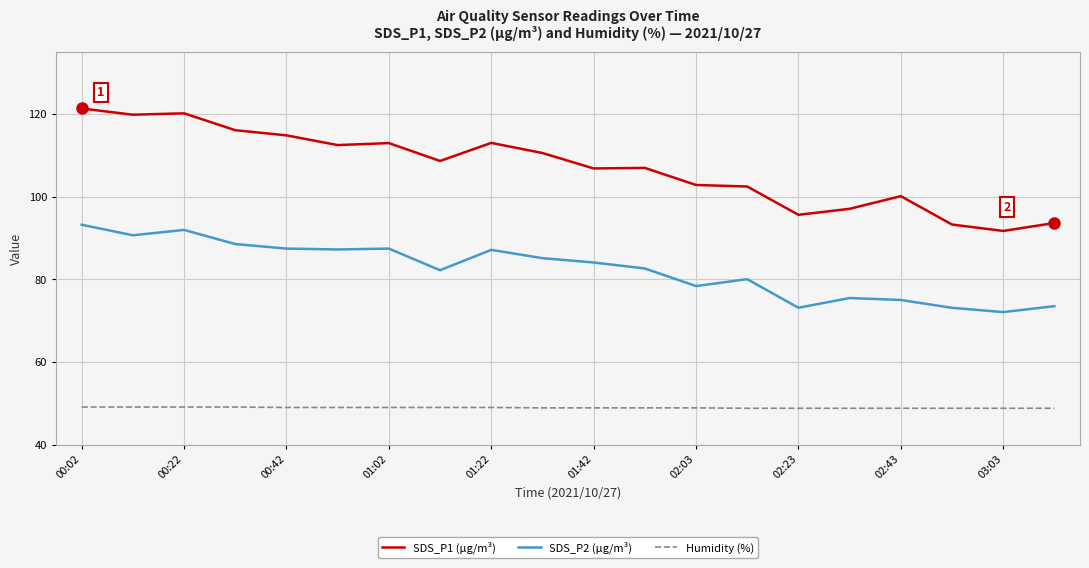

What is the difference between the maximum and minimum values in the Humidity (%) series?

0.3